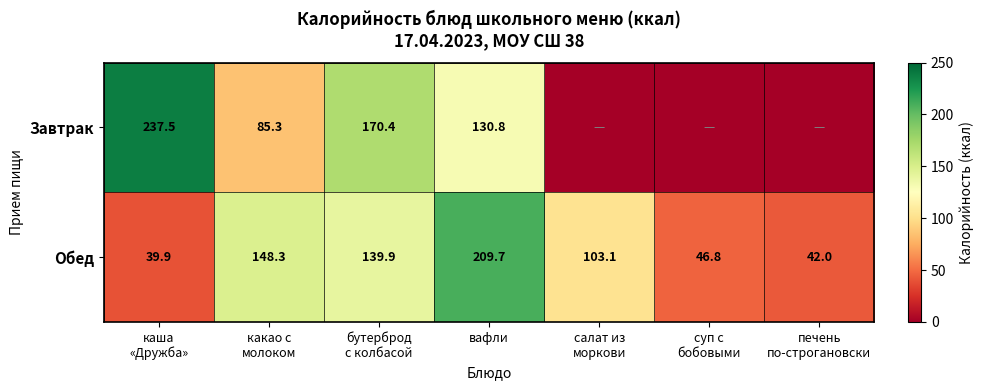

What is the difference between the maximum and second lowest values in the Обед series?

167.7